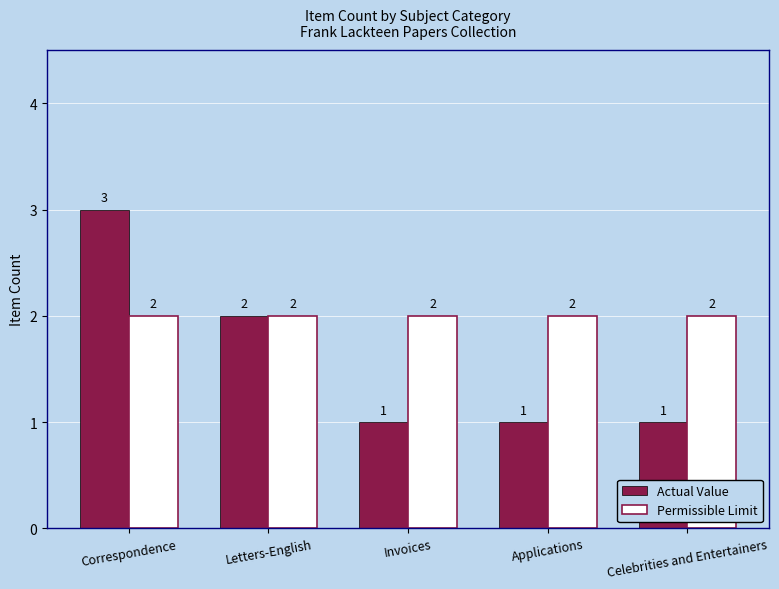

What is the approximate value of Actual Value at Celebrities and Entertainers?

1